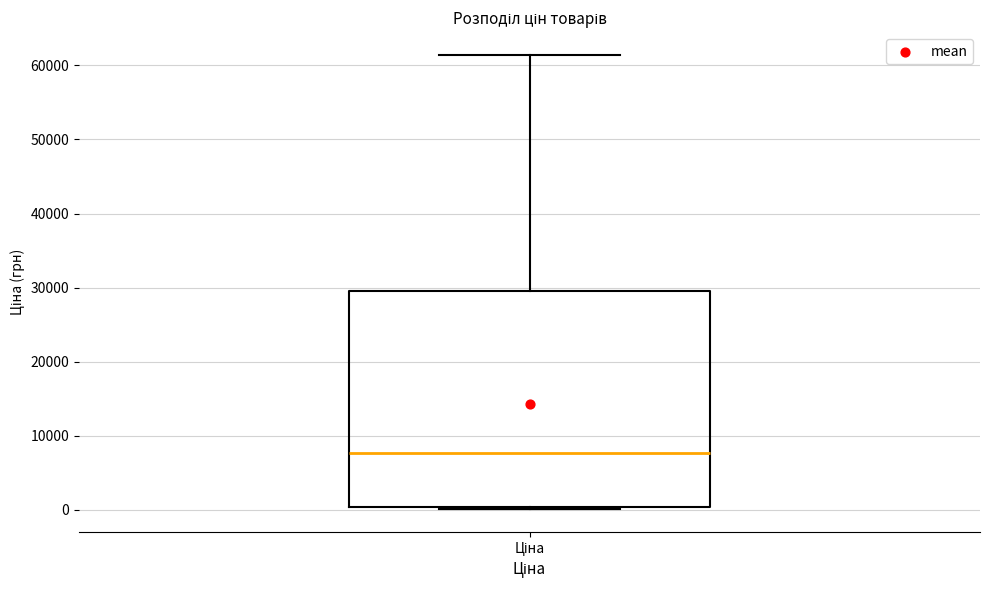

Transcribe this box plot: give where the median line is, the range the box spans, and where the two whiskers end, as read against the y-axis. The values are not printed on the chart, so give them approximately, as read against the axis.

median 8000, box 0 to 29000, whiskers 0 to 61000